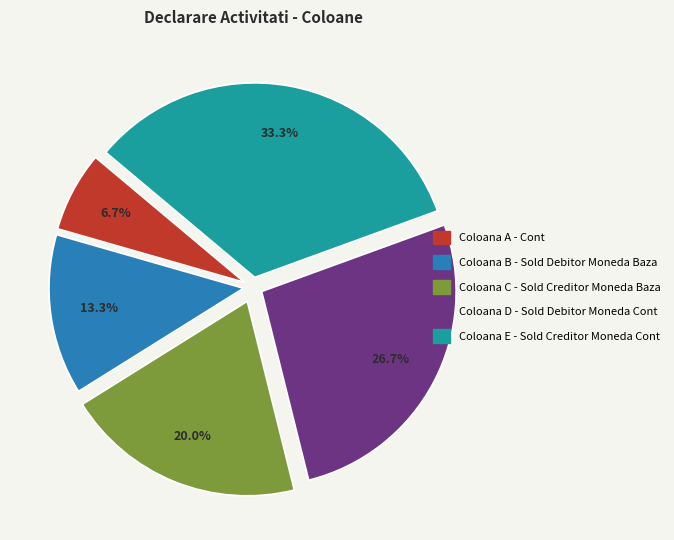

Which has a higher value, Coloana B - Sold Debitor Moneda Baza or Coloana D - Sold Debitor Moneda Cont?

Coloana D - Sold Debitor Moneda Cont